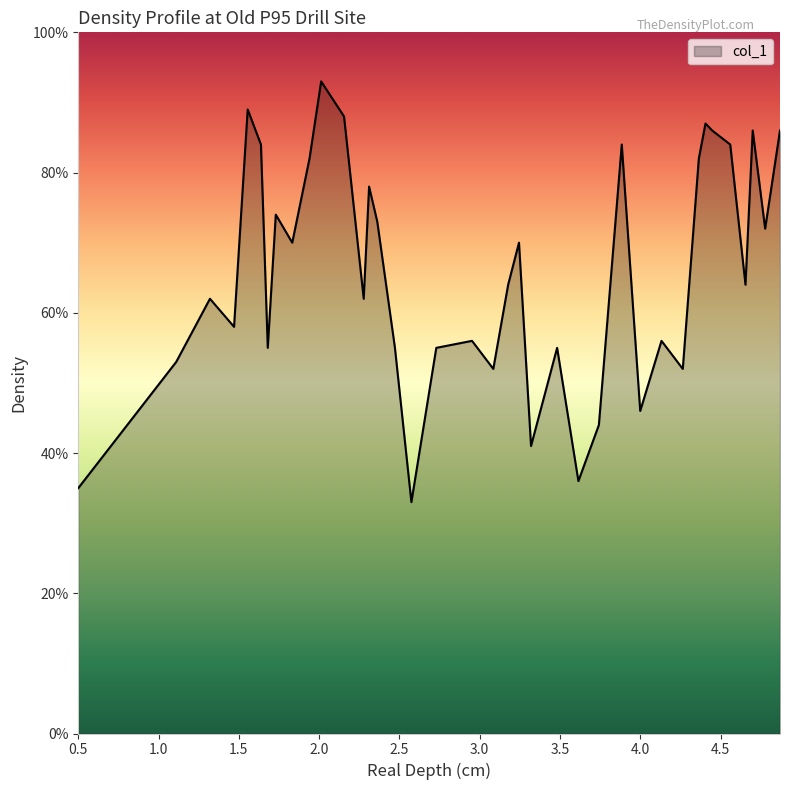

What is the value of the 14th point from the left?

0.8